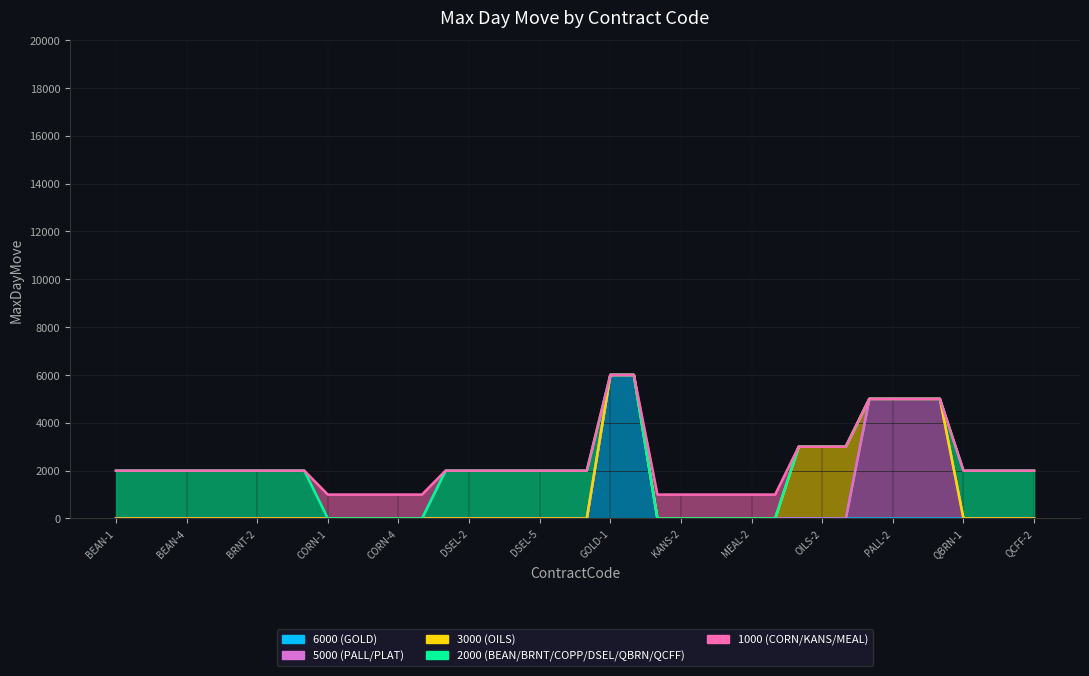

Reading left to right, transcribe all the data shown in this chart.

6000 (GOLD): 0	0	0	0	0	0	0	0	0	0	0	0	0	0	0	0	0	0	0	0	0	6000	6000	0	0	0	0	0	0	0	0	0	0	0	0	0	0	0	0	0
5000 (PALL/PLAT): 0	0	0	0	0	0	0	0	0	0	0	0	0	0	0	0	0	0	0	0	0	6000	6000	0	0	0	0	0	0	0	0	0	5000	5000	5000	5000	0	0	0	0
3000 (OILS): 0	0	0	0	0	0	0	0	0	0	0	0	0	0	0	0	0	0	0	0	0	6000	6000	0	0	0	0	0	0	3000	3000	3000	5000	5000	5000	5000	0	0	0	0
2000 (BEAN/BRNT/COPP/DSEL/QBRN/QCFF): 2000	2000	2000	2000	2000	2000	2000	2000	2000	0	0	0	0	0	2000	2000	2000	2000	2000	2000	2000	6000	6000	0	0	0	0	0	0	3000	3000	3000	5000	5000	5000	5000	2000	2000	2000	2000
1000 (CORN/KANS/MEAL): 2000	2000	2000	2000	2000	2000	2000	2000	2000	1000	1000	1000	1000	1000	2000	2000	2000	2000	2000	2000	2000	6000	6000	1000	1000	1000	1000	1000	1000	3000	3000	3000	5000	5000	5000	5000	2000	2000	2000	2000